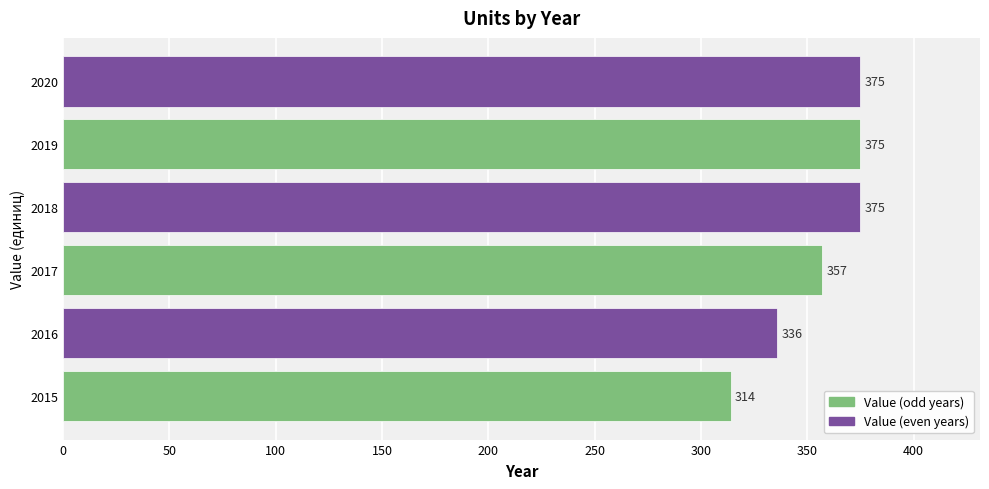

What is the minimum value shown in the chart?

314